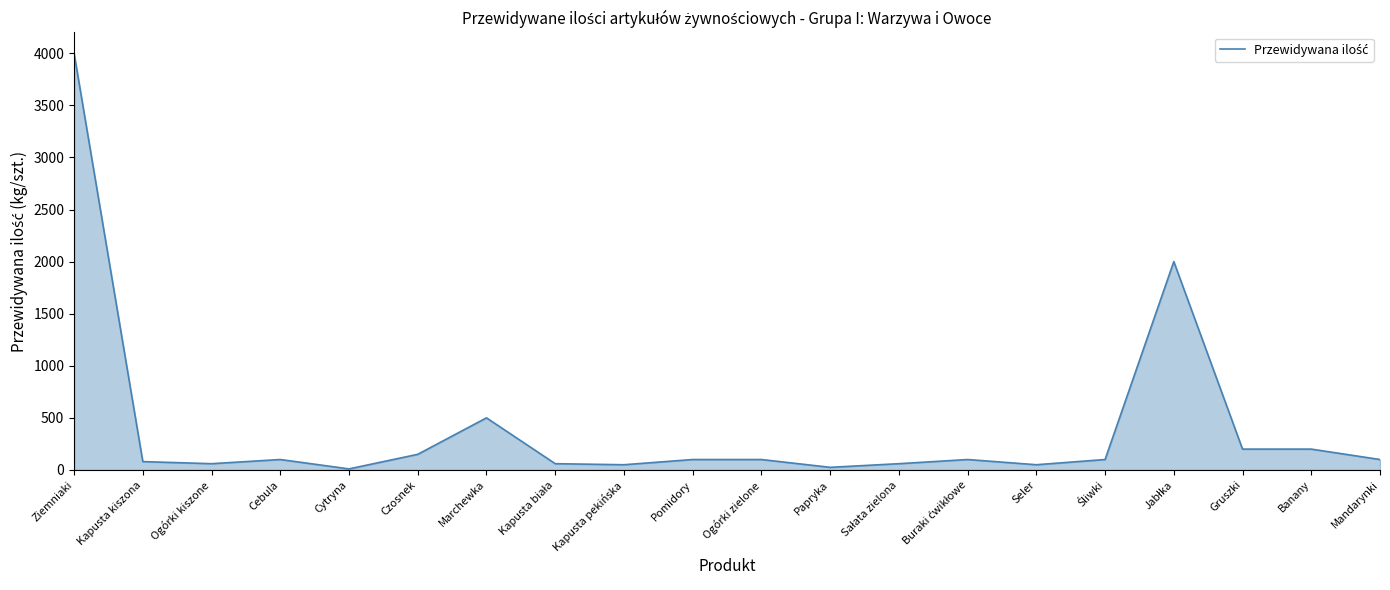

Is it true that the value at Ogórki zielone is 100?

True